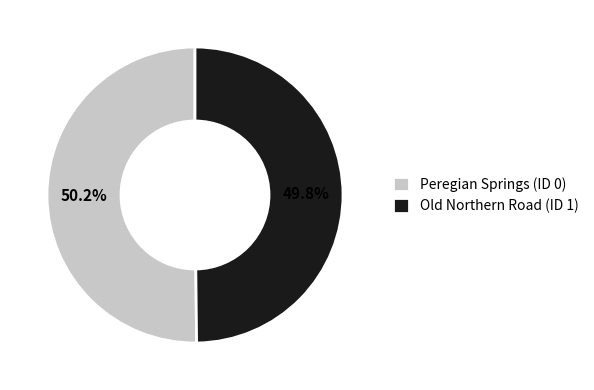

Combined, what portion of the pie is Peregian Springs (ID 0) and Old Northern Road (ID 1)?

100.0%